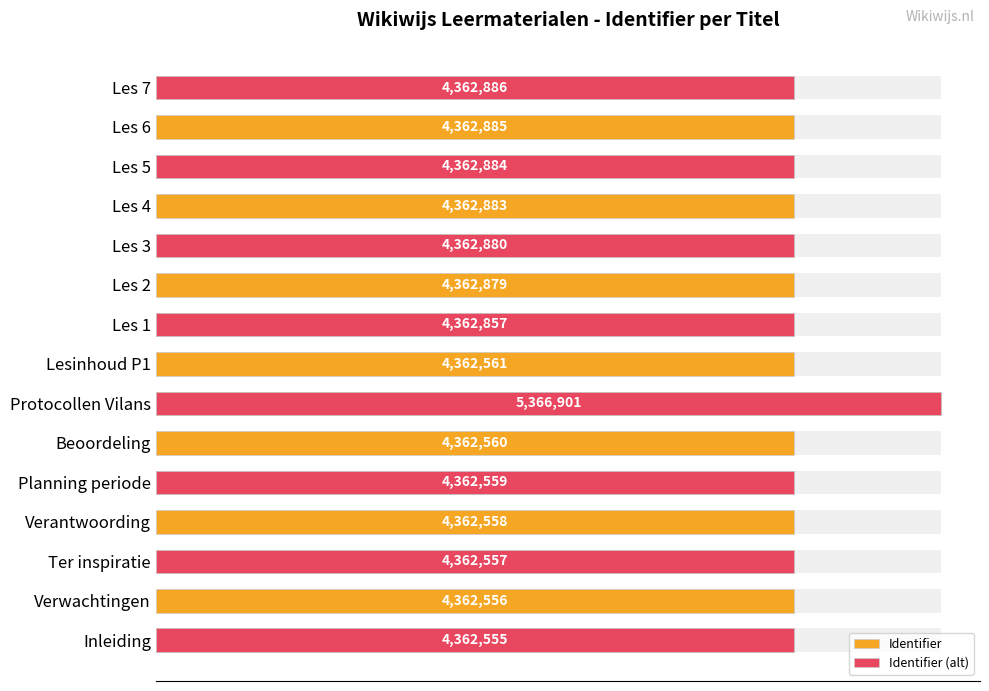

The chart shows a value of 4362557 at Ter inspiratie. True or false?

True